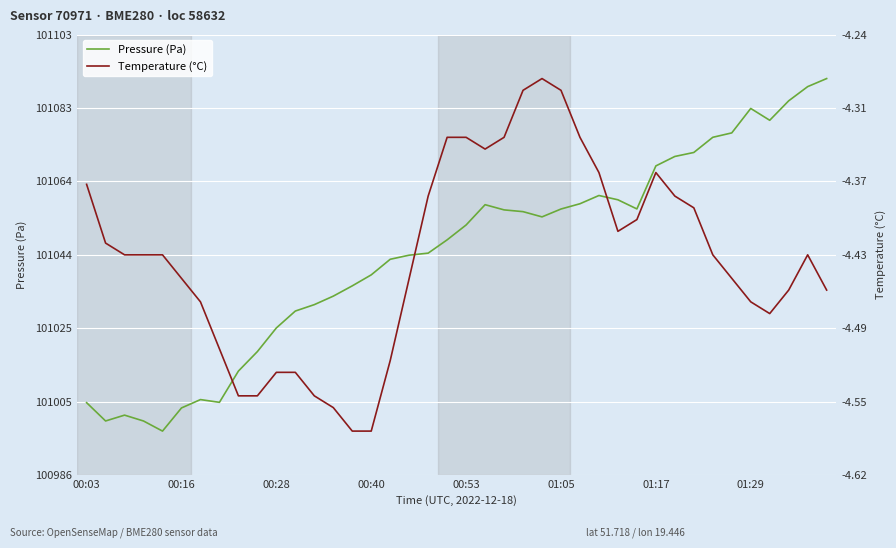

Between 39 and 32, which is larger?

39